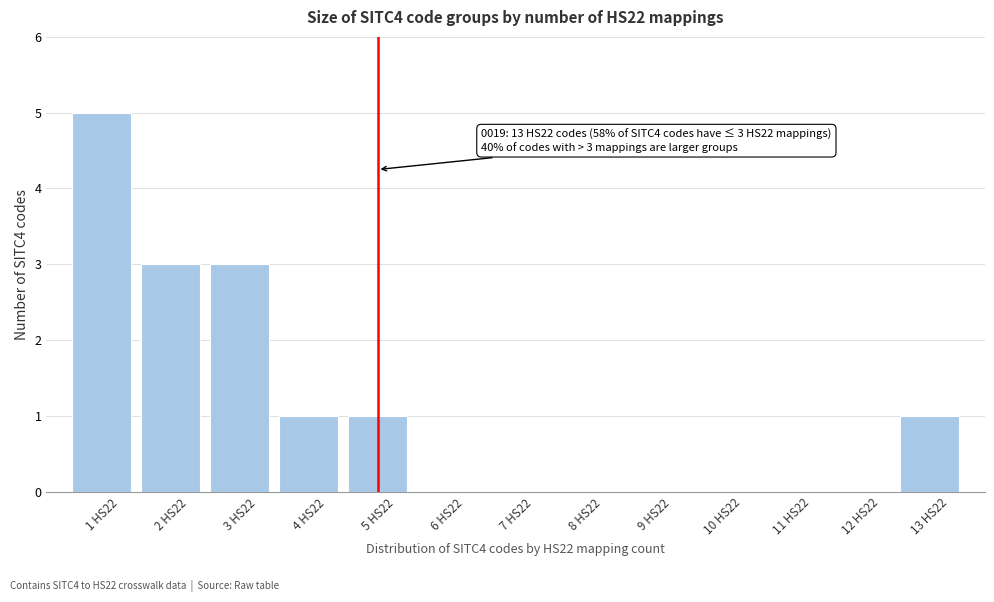

Reading left to right, transcribe all the data shown in this chart.

1 HS22=5	2 HS22=3	3 HS22=3	4 HS22=1	5 HS22=1	6 HS22=0	7 HS22=0	8 HS22=0	9 HS22=0	10 HS22=0	11 HS22=0	12 HS22=0	13 HS22=1